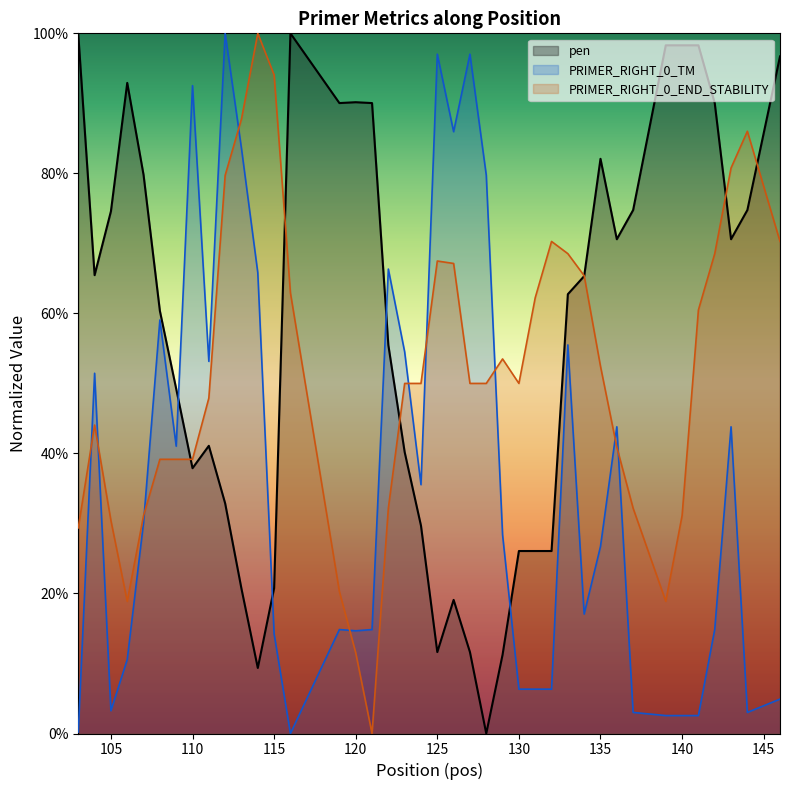

What is the difference between the second highest and minimum values in the PRIMER_RIGHT_0_END_STABILITY series?

0.9